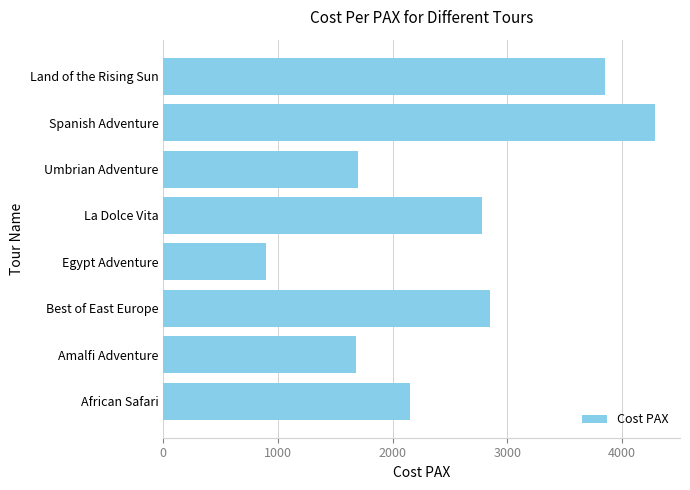

What is the sum of all values?

20195